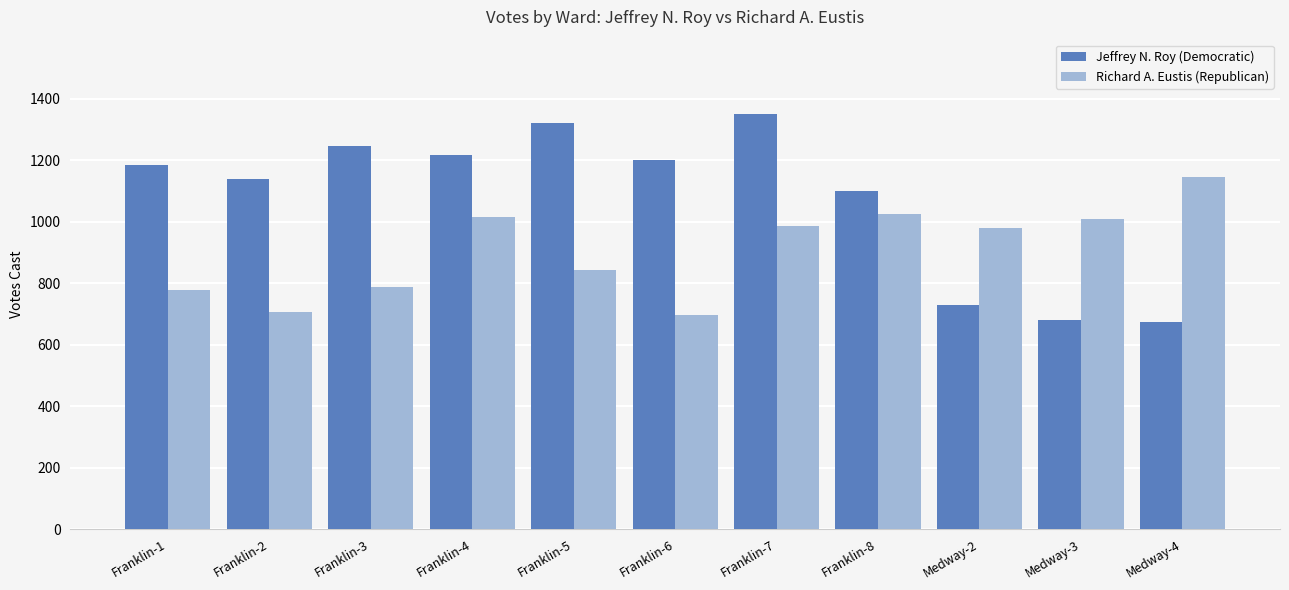

Is the value of Jeffrey N. Roy (Democratic) at Franklin-4 greater than the value of Richard A. Eustis (Republican) at Medway-2?

Yes